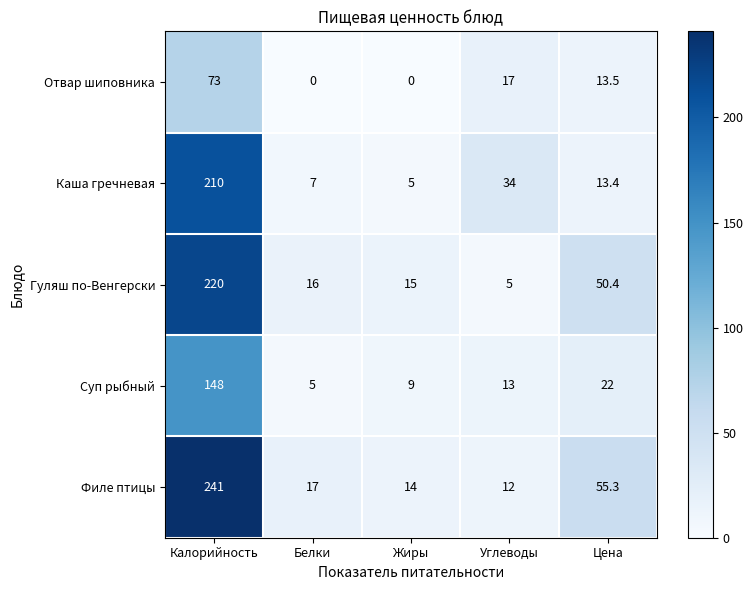

Where does the Суп рыбный series first go above 13?

Калорийность